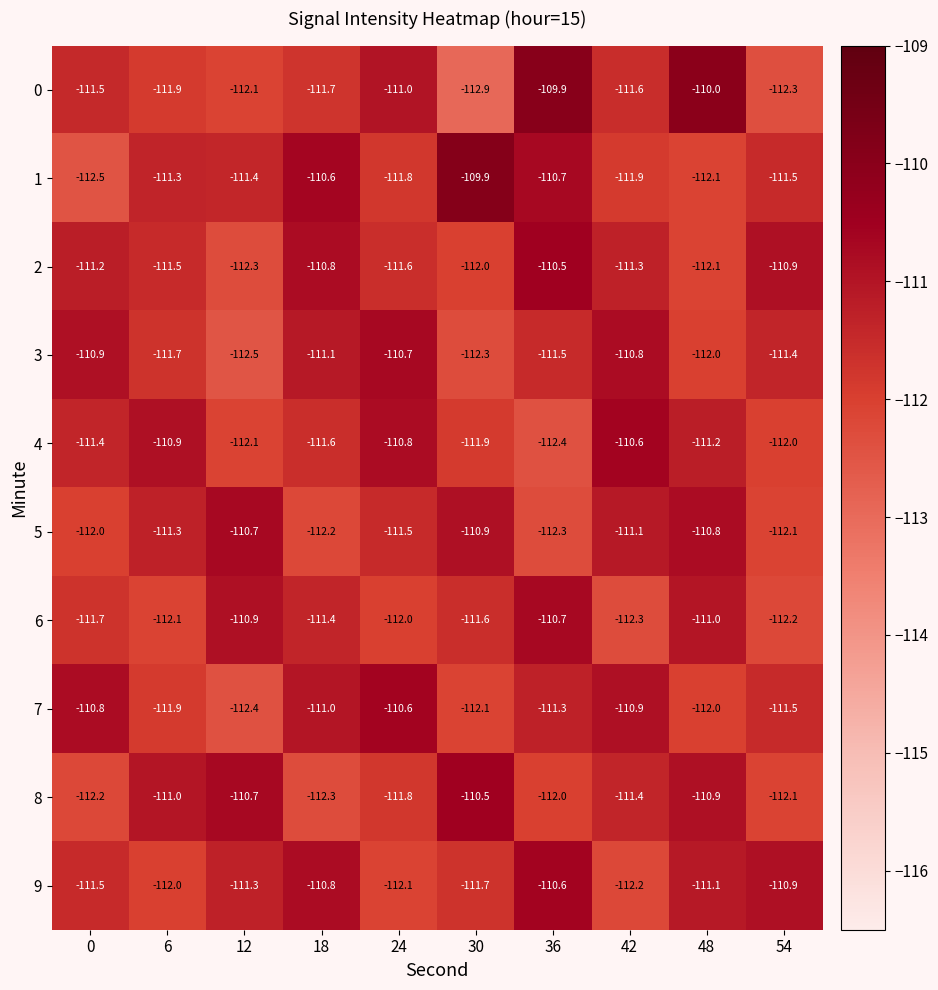

What is the approximate value of 4 at 6?

-110.9